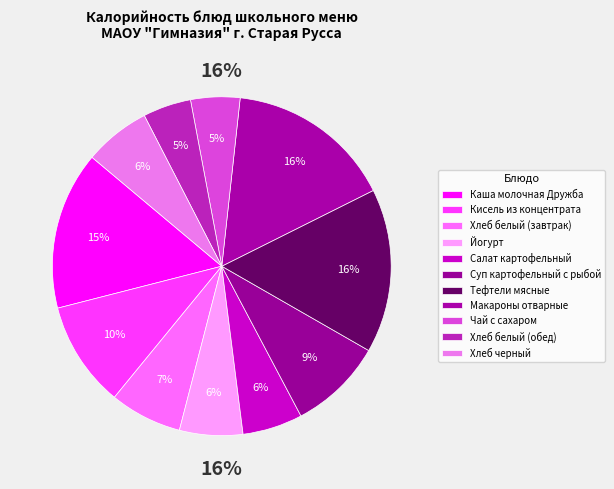

What percentage do Каша молочная Дружба and Суп картофельный с рыбой together represent?

24.1%